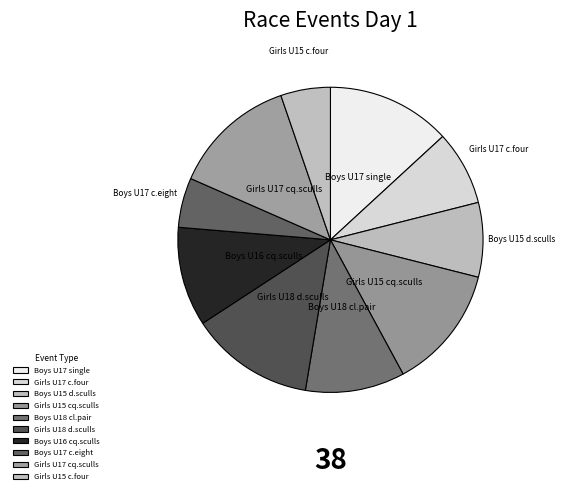

Is Girls U17 cq.sculls the majority of the pie?

No